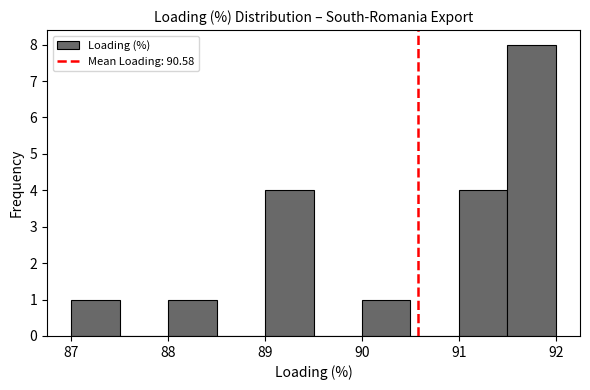

Over which range of the x-axis is the bar tallest?

91.5 to 92.0